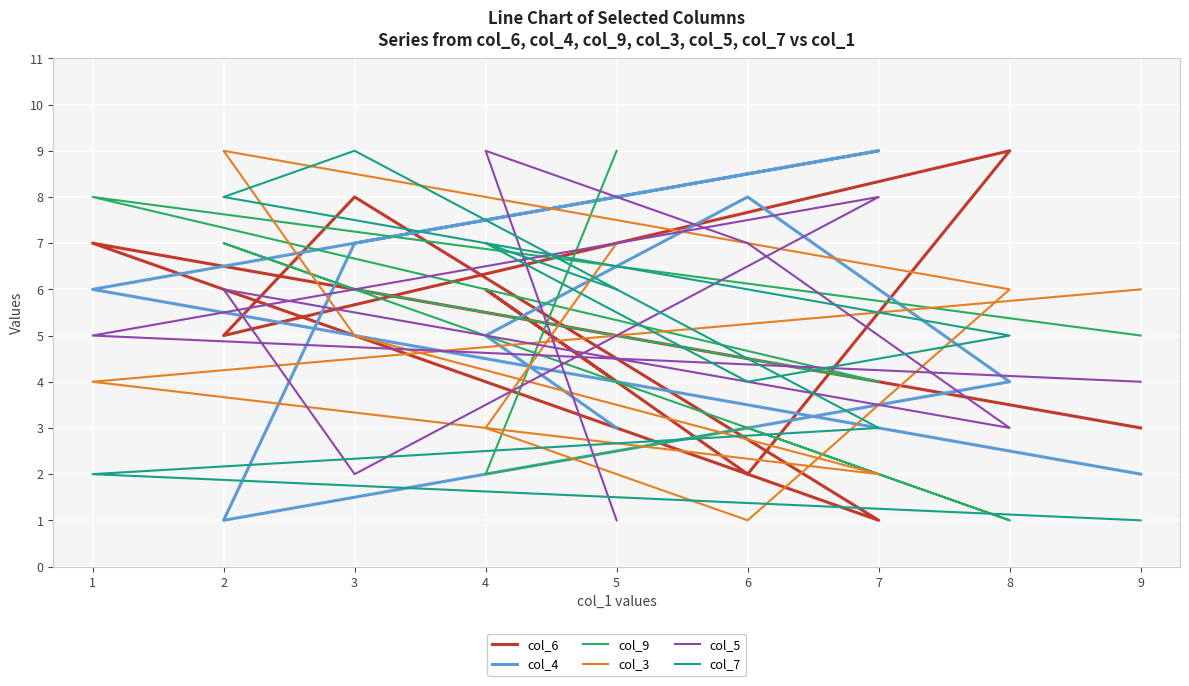

Reading left to right, list all the values displayed in this chart.

col_6: 3	7	1	8	5	9	2	6	4
col_4: 2	6	9	7	1	4	8	5	3
col_9: 5	8	4	6	7	1	3	2	9
col_3: 6	4	2	5	9	6	1	3	7
col_5: 4	5	8	2	6	3	7	9	1
col_7: 1	2	3	9	8	5	4	7	6